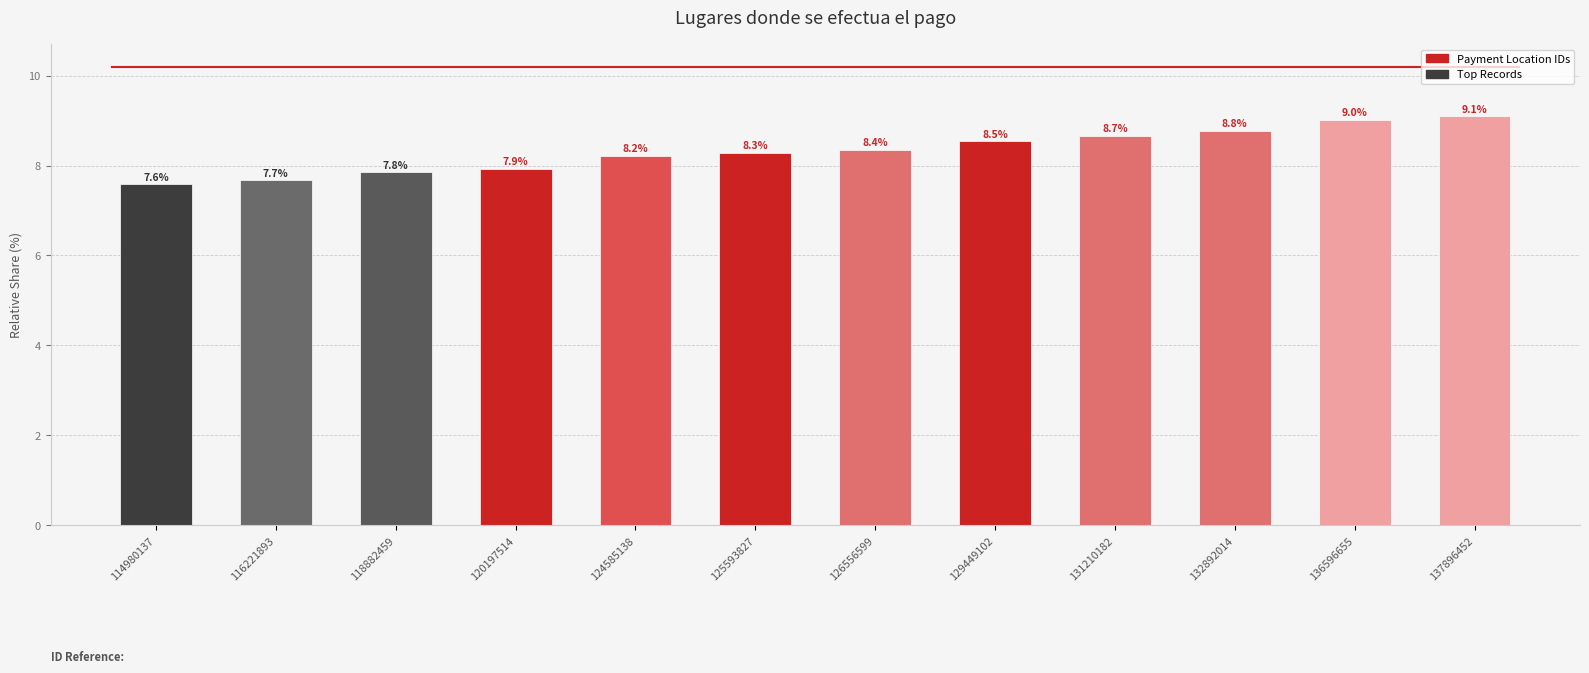

Where is the data nearest to the value 8?

120197514